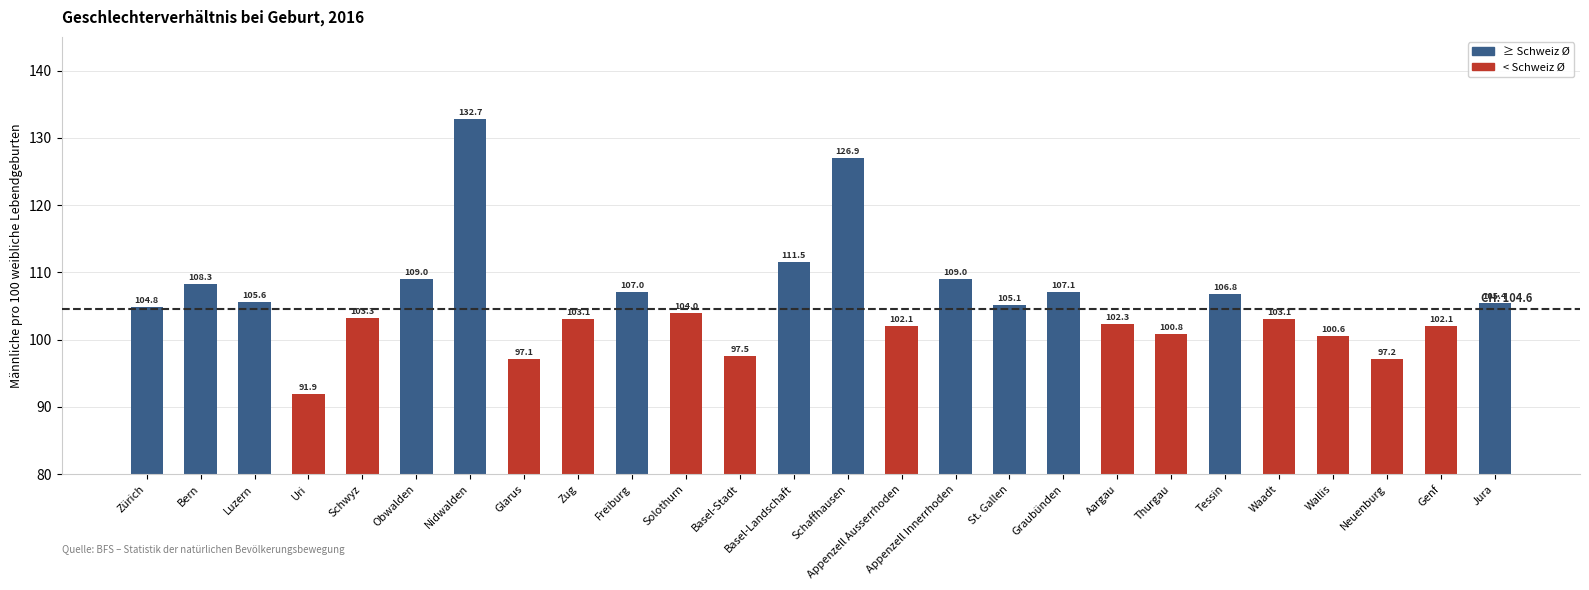

What is the value of the 4th bar from the left?

91.9